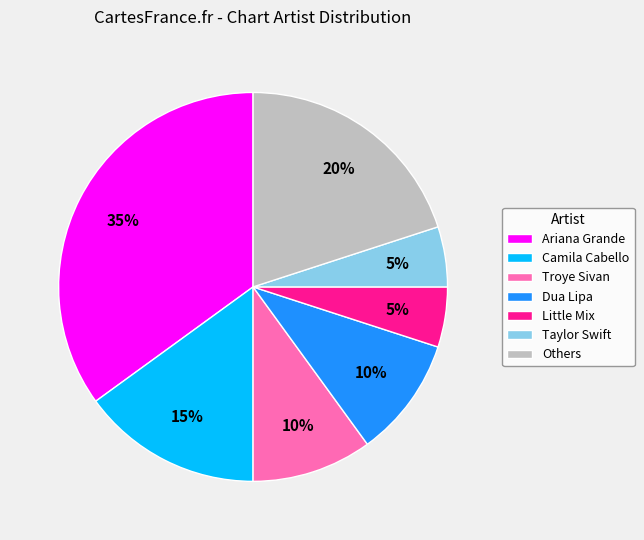

True or false: Taylor Swift accounts for 5% of the total.

True